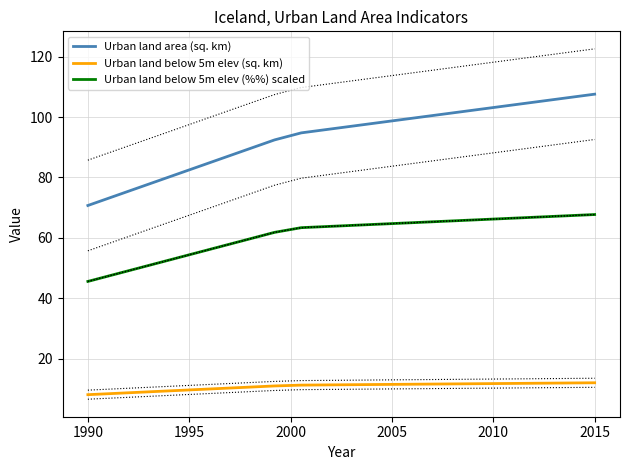

Which category has the lowest value in the Urban land area (sq. km) series?

1990